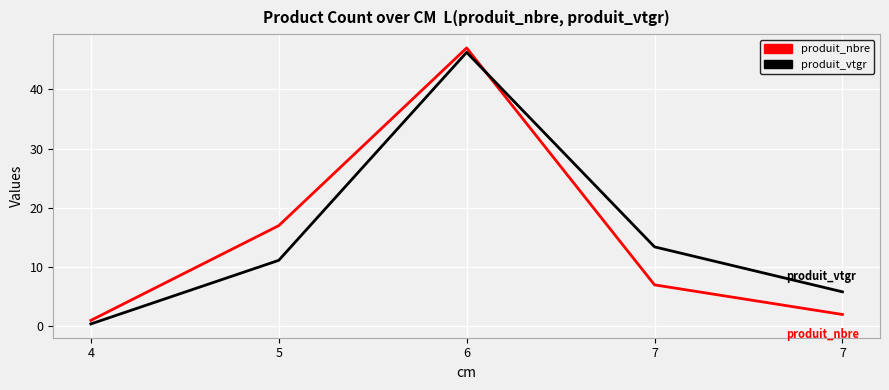

Is it true that produit_nbre equals 47.0 at 6?

True